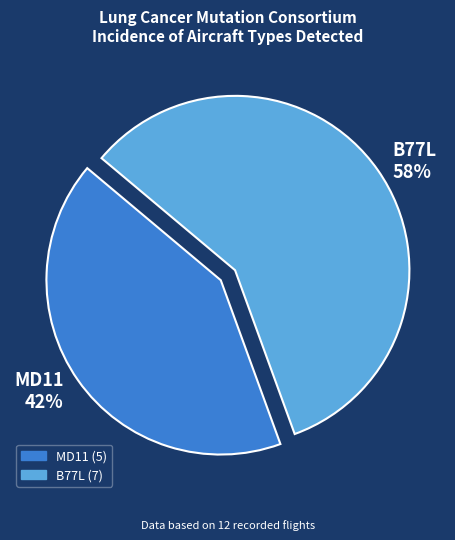

Is the sum of B77L and MD11 greater than half?

Yes